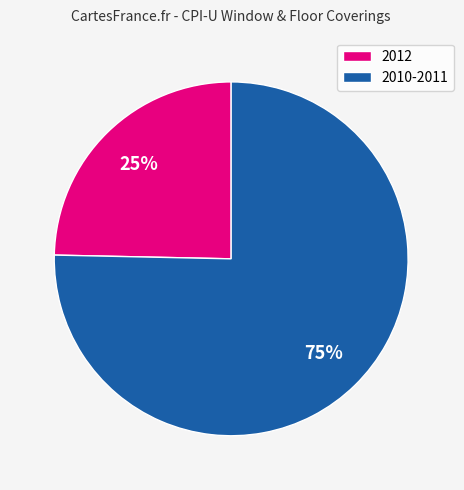

Count the number of slices in the pie.

2